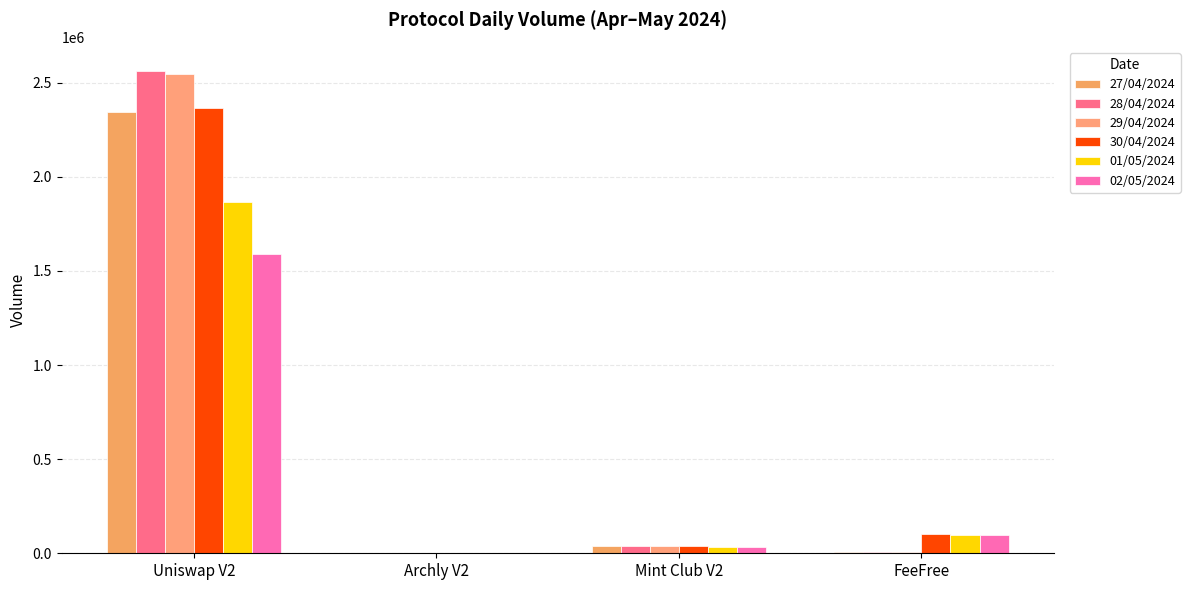

Reading left to right, extract all data points from this chart.

27/04/2024: 2345937.1	471.1	36929.5	6403.6
28/04/2024: 2562536.5	471.9	37502.4	6398.5
29/04/2024: 2547792.9	473.1	37613.4	6456.1
30/04/2024: 2367988.6	465.5	36430.4	101606.0
01/05/2024: 1867747.4	482.1	34302.5	95693.7
02/05/2024: 1590719.6	484.6	33632.1	95079.6